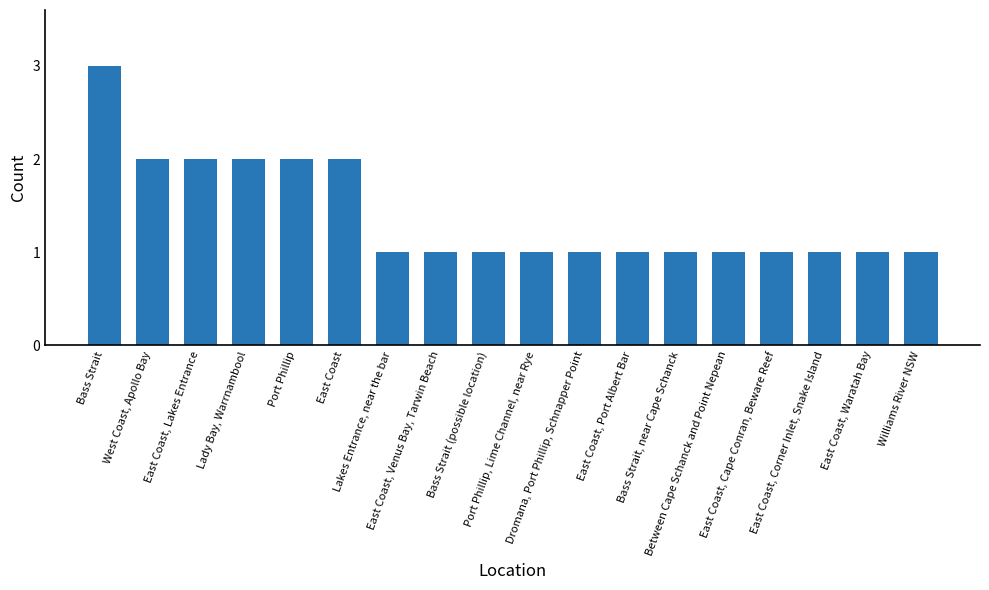

Reading left to right, list all the values displayed in this chart.

Bass Strait=3	West Coast, Apollo Bay=2	East Coast, Lakes Entrance=2	Lady Bay, Warrnambool=2	Port Phillip=2	East Coast=2	Lakes Entrance, near the bar=1	East Coast, Venus Bay, Tarwin Beach=1	Bass Strait (possible location)=1	Port Phillip, Lime Channel, near Rye=1	Dromana, Port Phillip, Schnapper Point=1	East Coast, Port Albert Bar=1	Bass Strait, near Cape Schanck=1	Between Cape Schanck and Point Nepean=1	East Coast, Cape Conran, Beware Reef=1	East Coast, Corner Inlet, Snake Island=1	East Coast, Waratah Bay=1	Williams River NSW=1